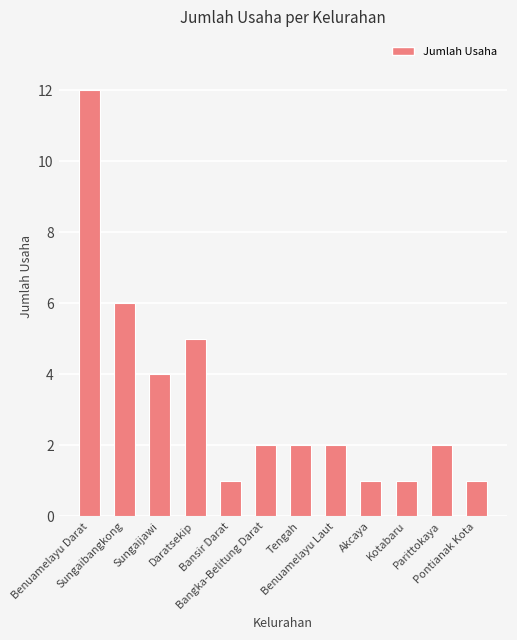

What is the greatest value displayed?

12